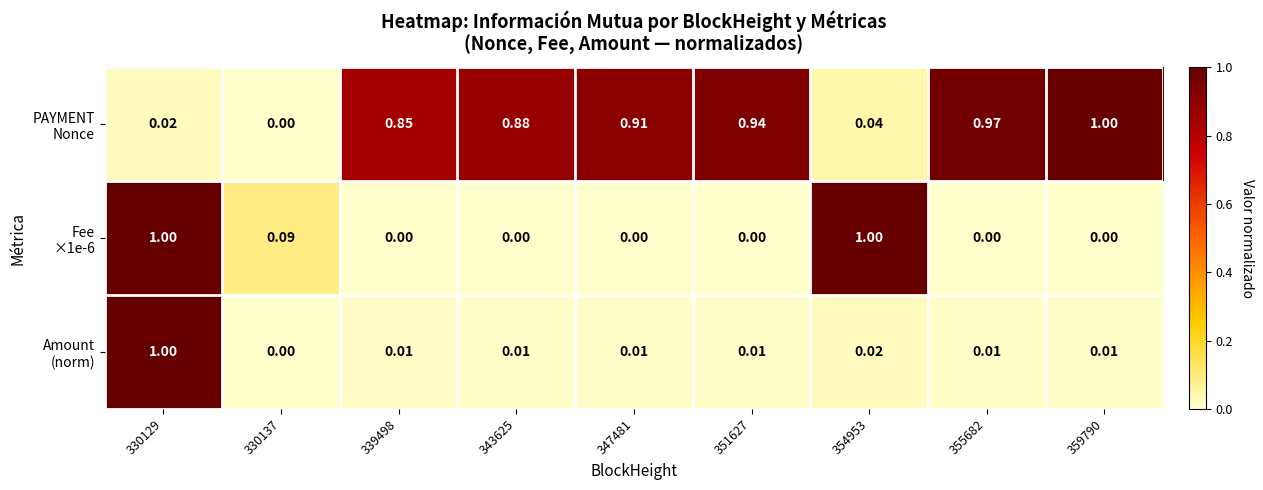

How many distinct data groups are displayed?

3